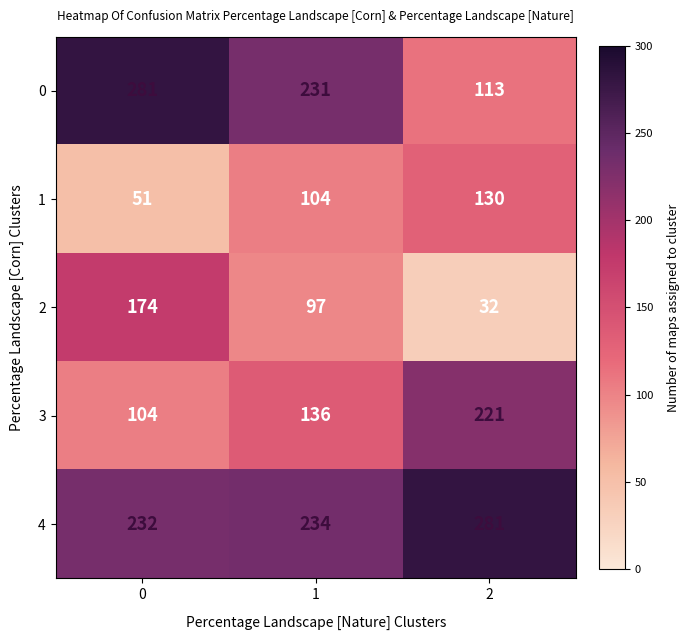

What is the difference between the second highest and minimum values in the 0 series?

118